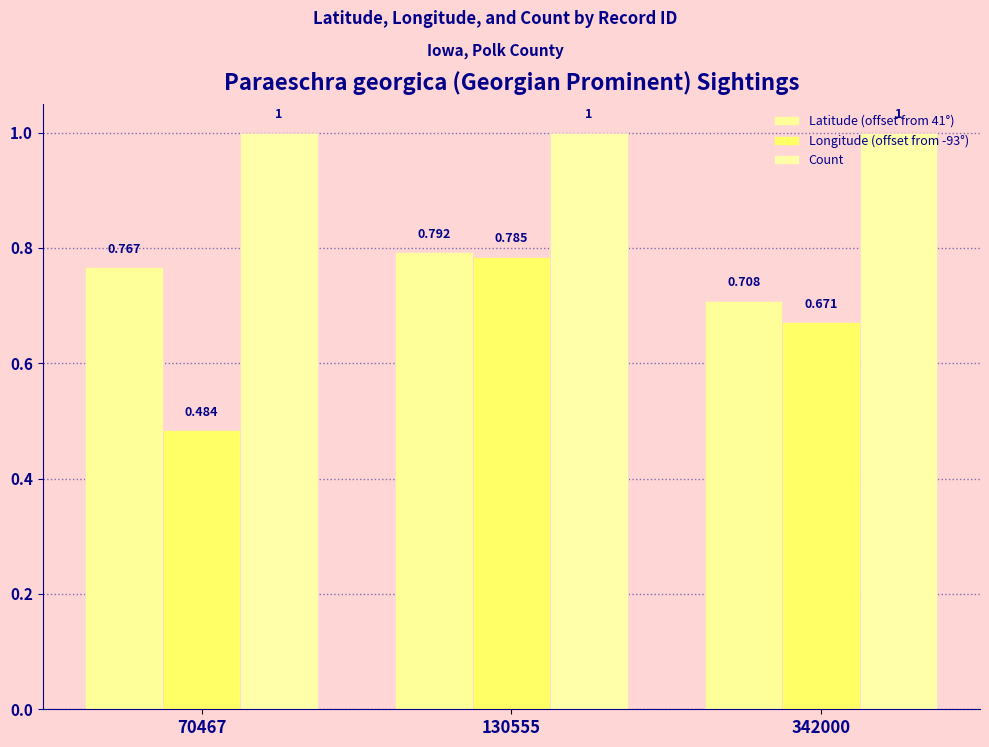

At which label is Longitude (offset from -93°) closest to 0?

70467